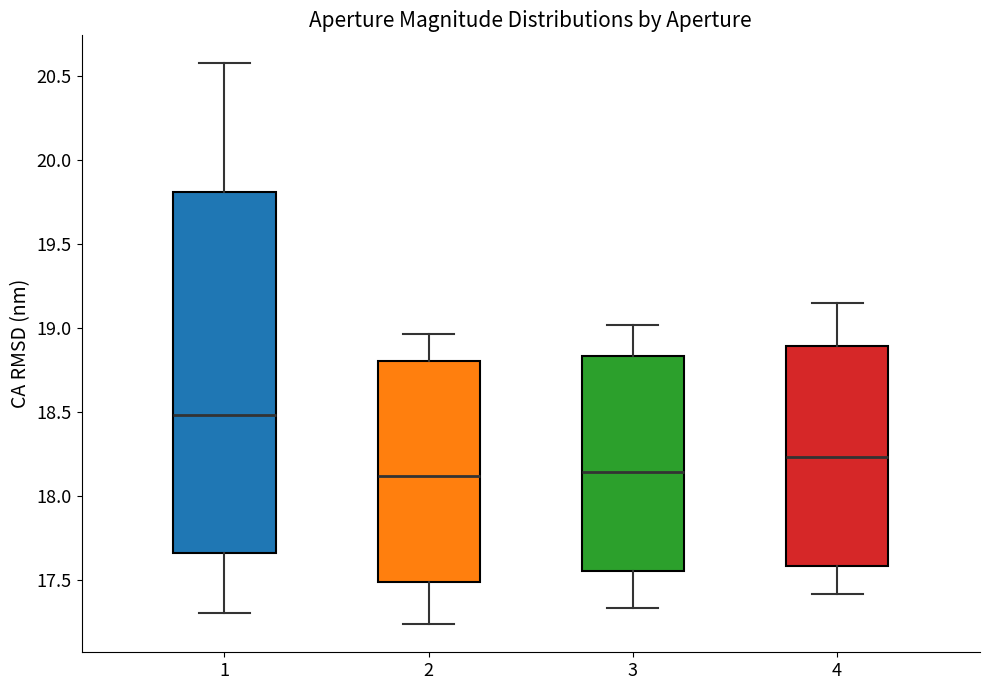

Reading left to right, read every box against the y-axis: the position of its median line, the range the box covers, and the ends of its whiskers. The values are not printed on the chart, so give them approximately, as read against the axis.

1: median 18.50, box 17.65 to 19.80, whiskers 17.30 to 20.55
2: median 18.10, box 17.50 to 18.80, whiskers 17.25 to 18.95
3: median 18.15, box 17.55 to 18.85, whiskers 17.35 to 19.00
4: median 18.25, box 17.60 to 18.90, whiskers 17.40 to 19.15